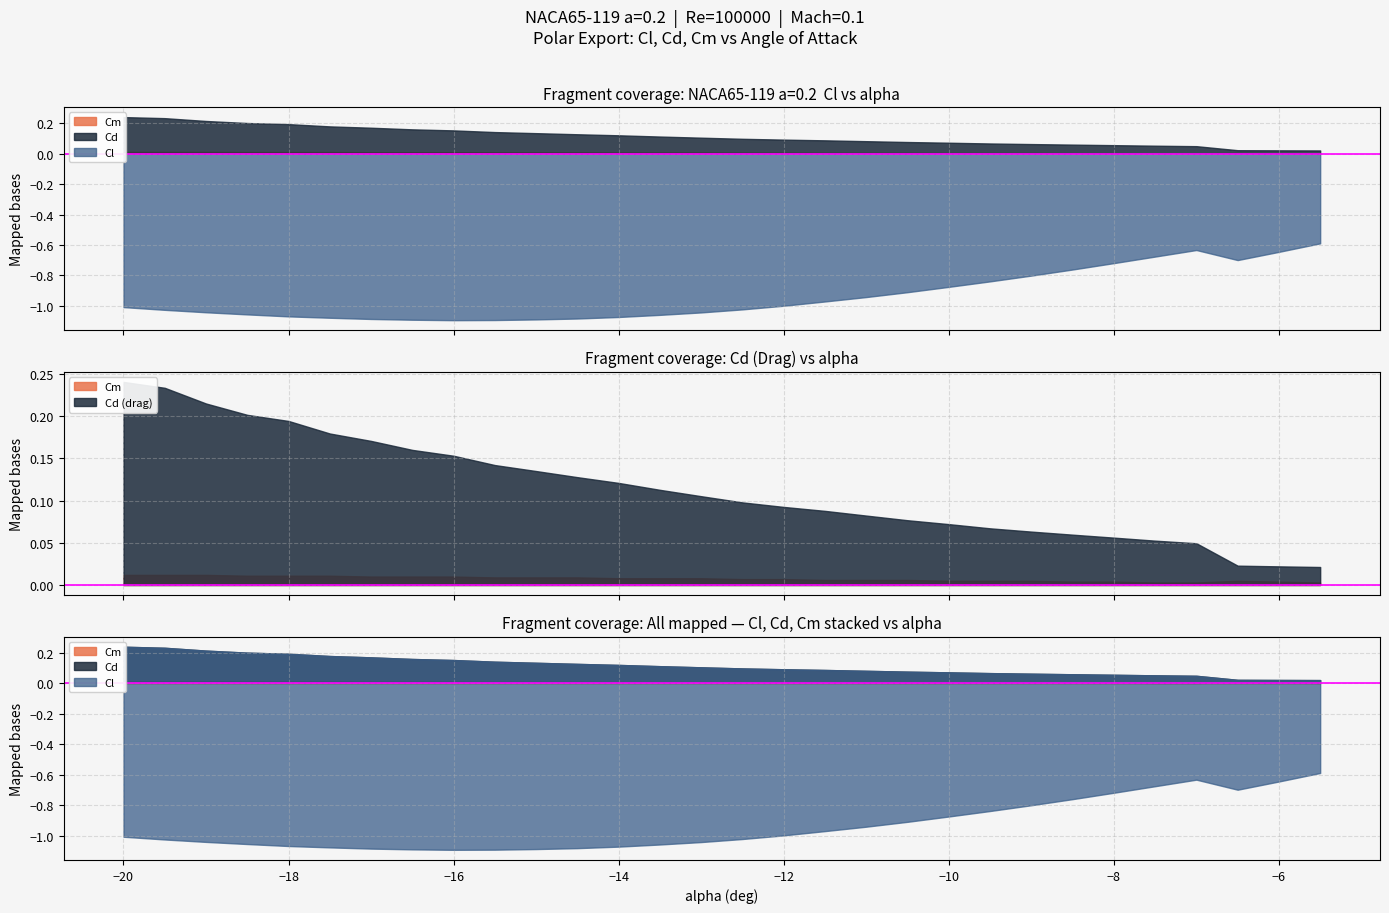

Rank the series at -6 from highest to lowest value.

Cd, Cm, Cl